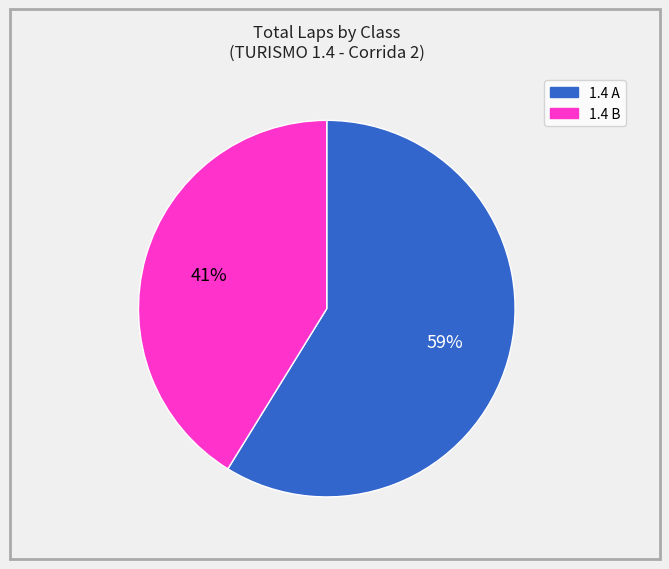

Approximately how many times larger is the value at 1.4 B compared to 1.4 A?

0.7